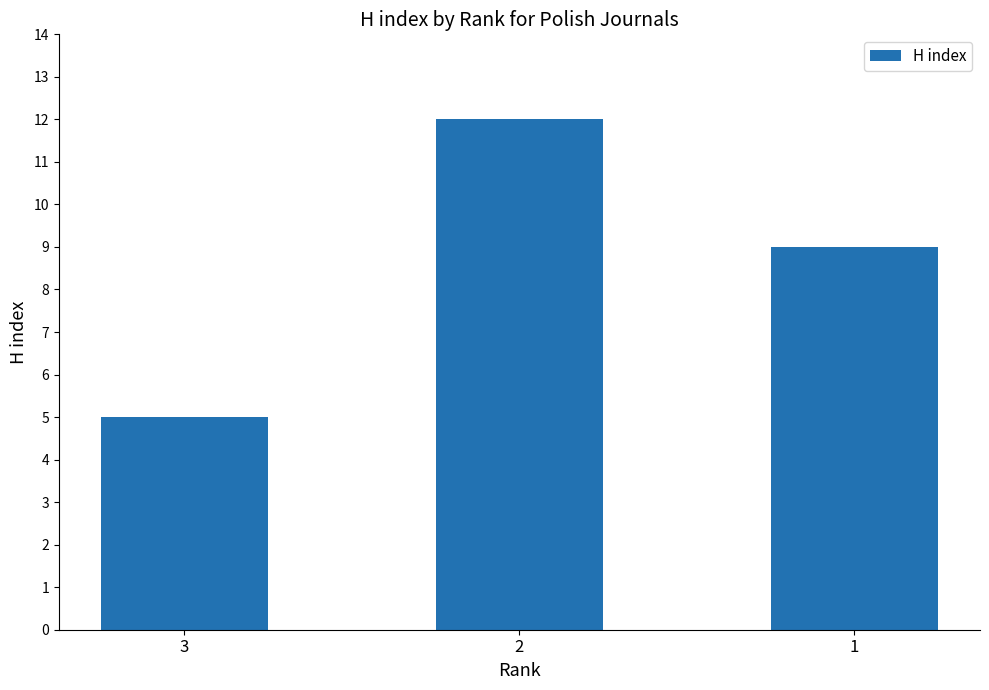

Reading left to right, what are all the values shown in this chart?

5	12	9